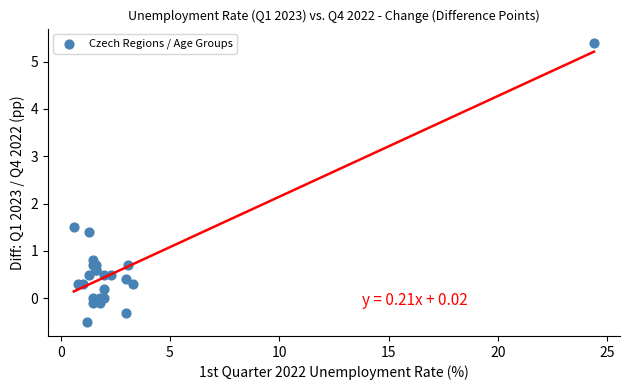

What Y value in the scatter plot is closest to 2?

1.5